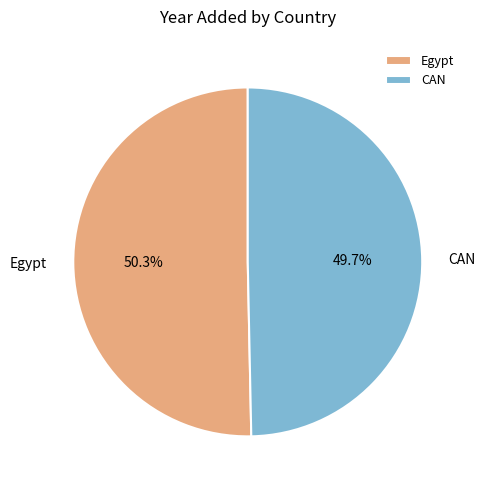

To the nearest percent, what is the average slice percentage?

50%